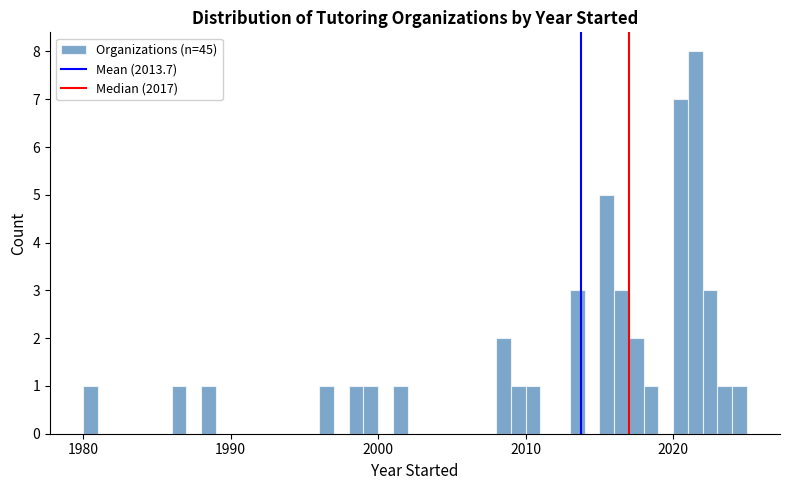

Read against the x-axis, roughly where is the centre of the tallest bar?

2022